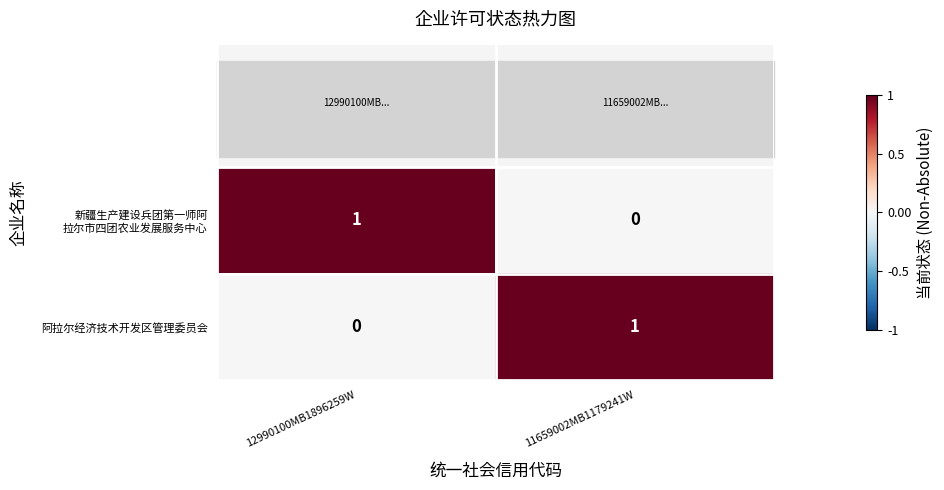

List the labels in order of 阿拉尔经济技术开发区管理委员会 value, smallest first.

12990100MB1896259W, 11659002MB1179241W